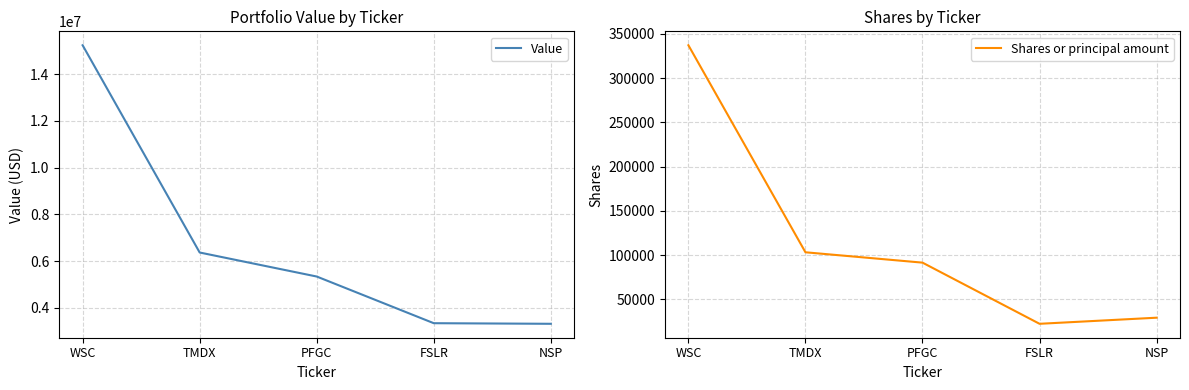

Which has a higher value, NSP or FSLR?

FSLR